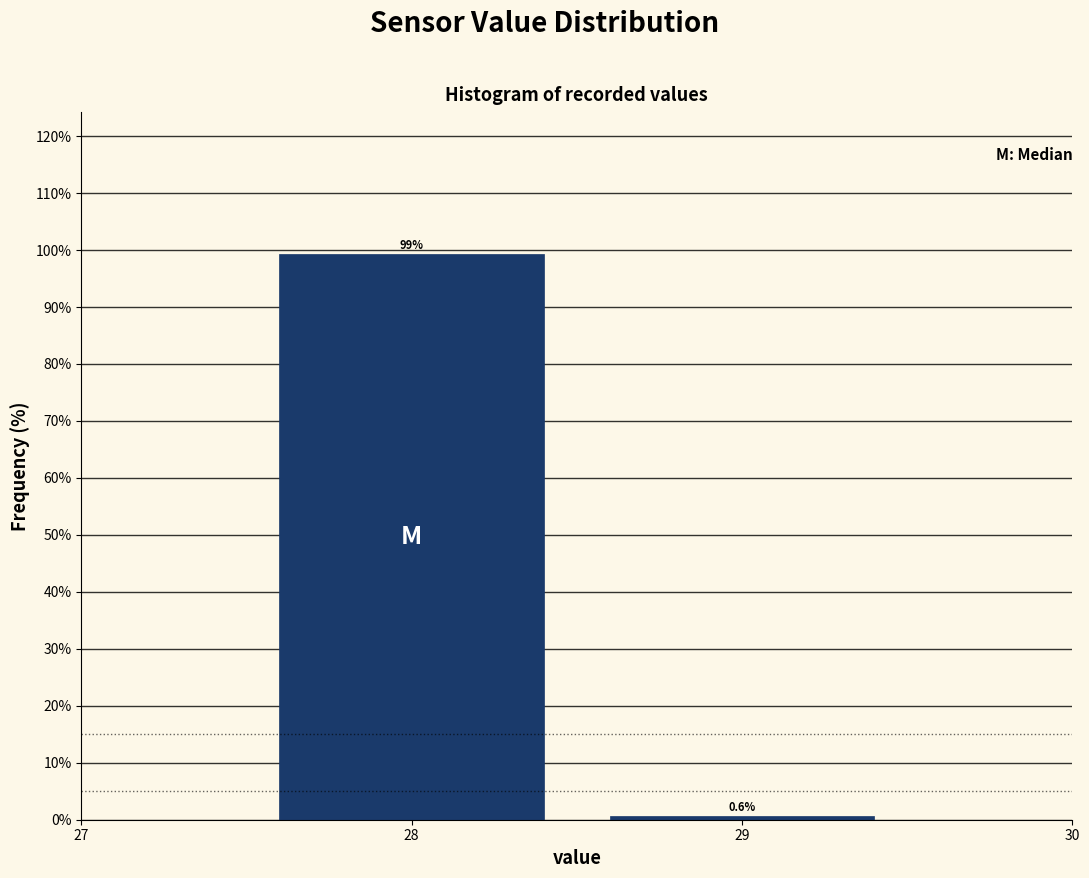

Reading left to right, transcribe all the data shown in this chart.

99.4	0.6